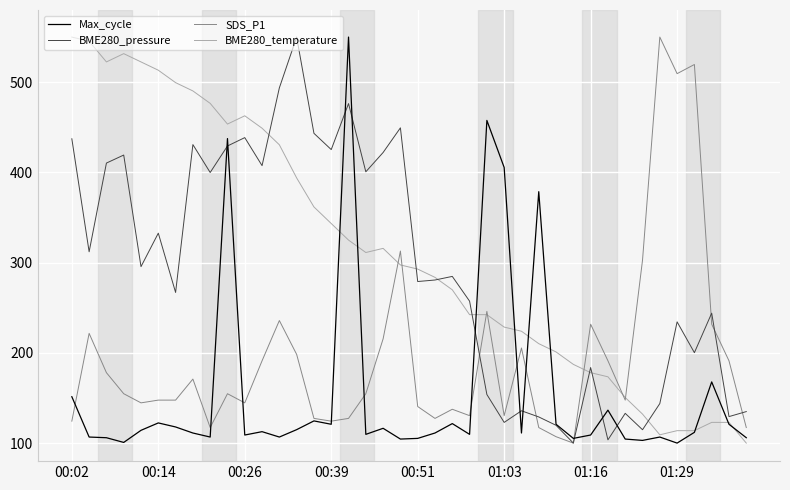

What is the minimum value for SDS_P1?

100.0